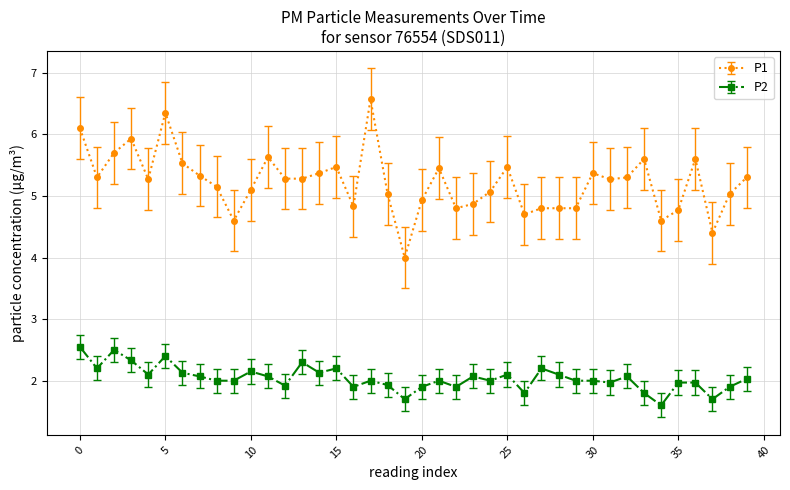

What is the minimum value for P1?

4.0